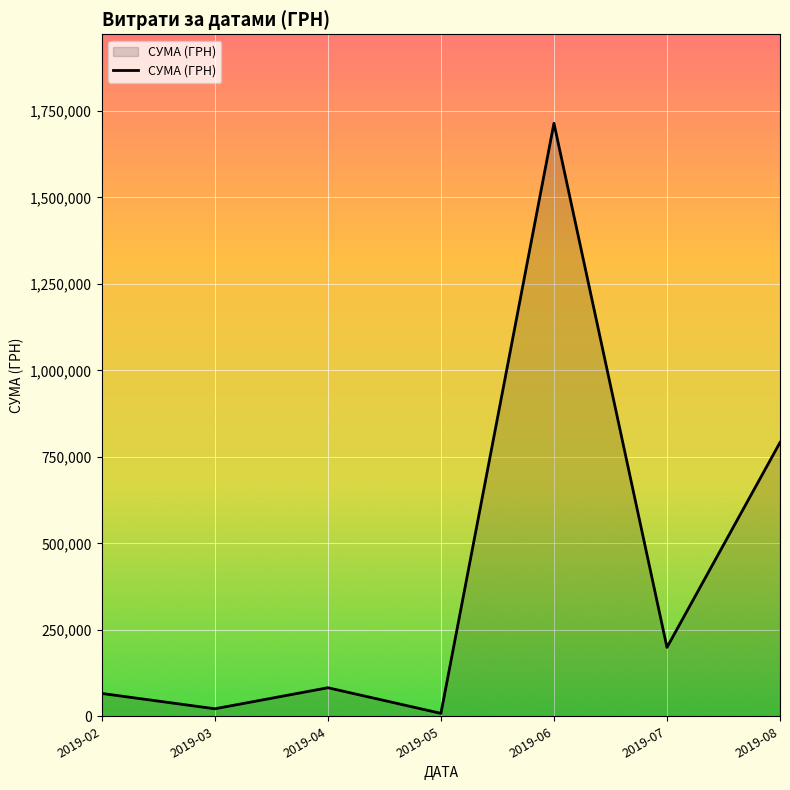

Does the chart display data point markers on the line(s)?

No